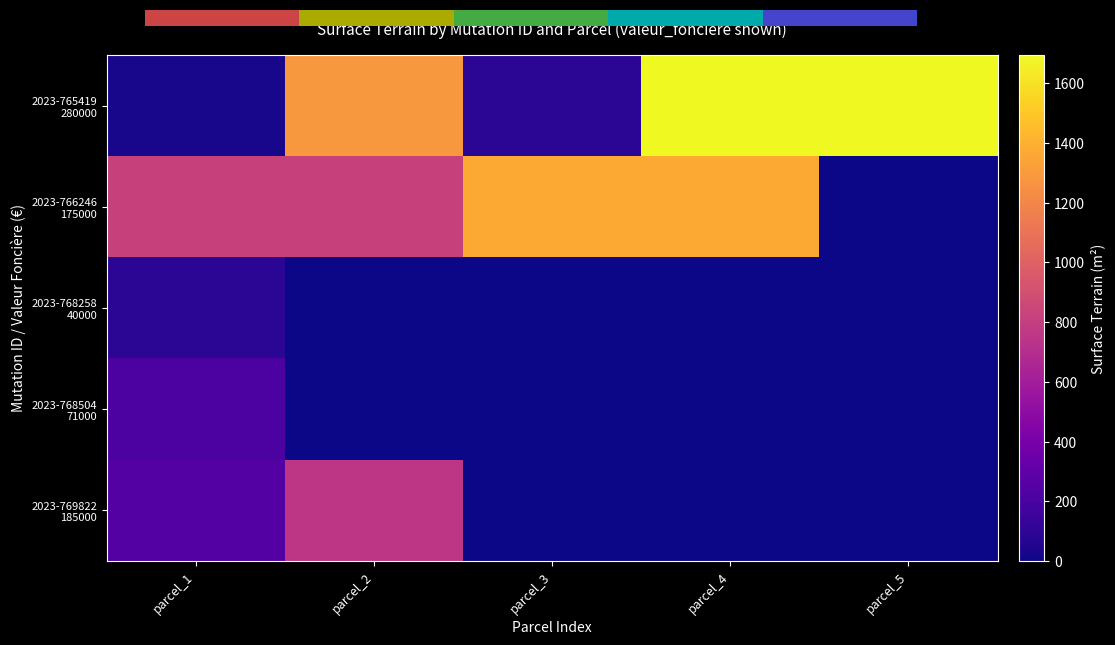

At which label is 2023-768504 71000 closest to 107?

parcel_2